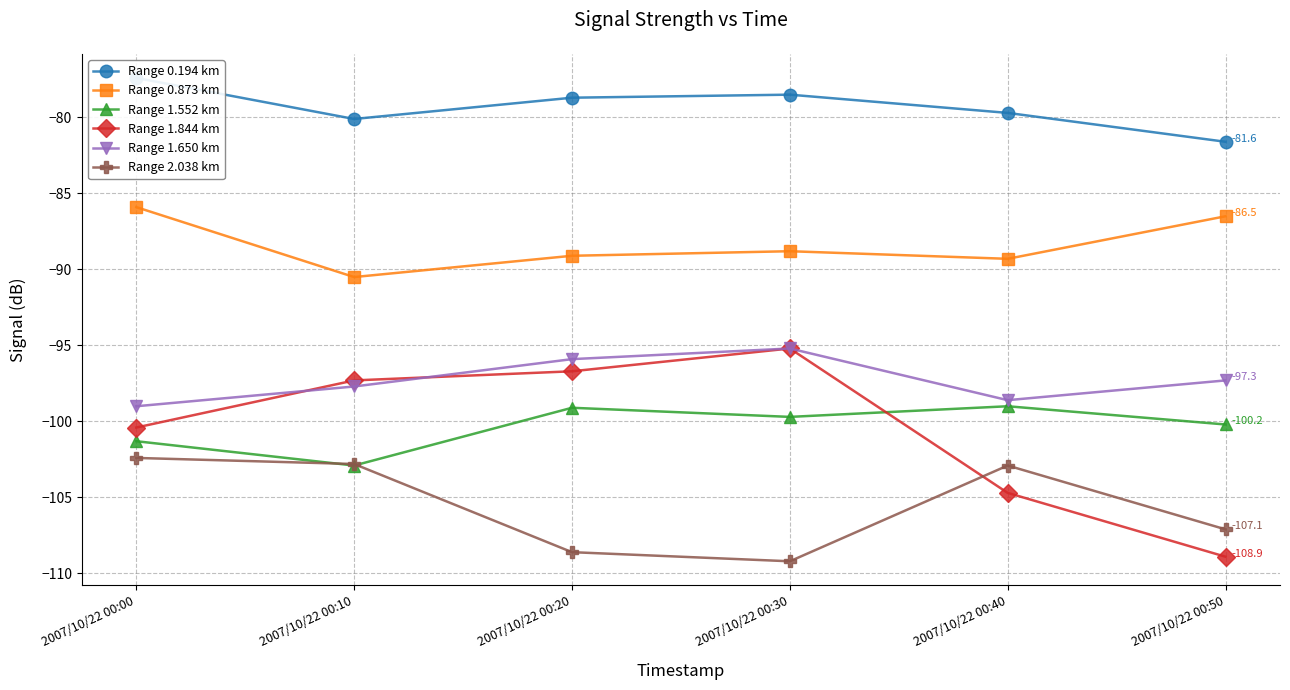

True or false: Range 1.650 km and Range 1.552 km intersect in this chart.

False